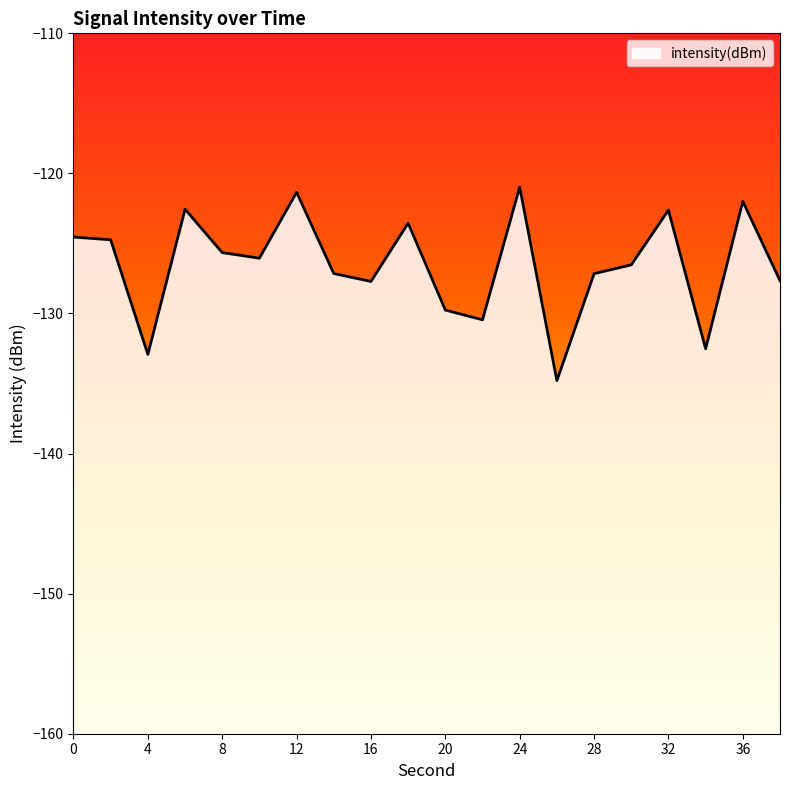

Rank the categories by value from highest to lowest.

24, 12, 36, 6, 32, 18, 0, 2, 8, 10, 30, 14, 28, 38, 16, 20, 22, 34, 4, 26